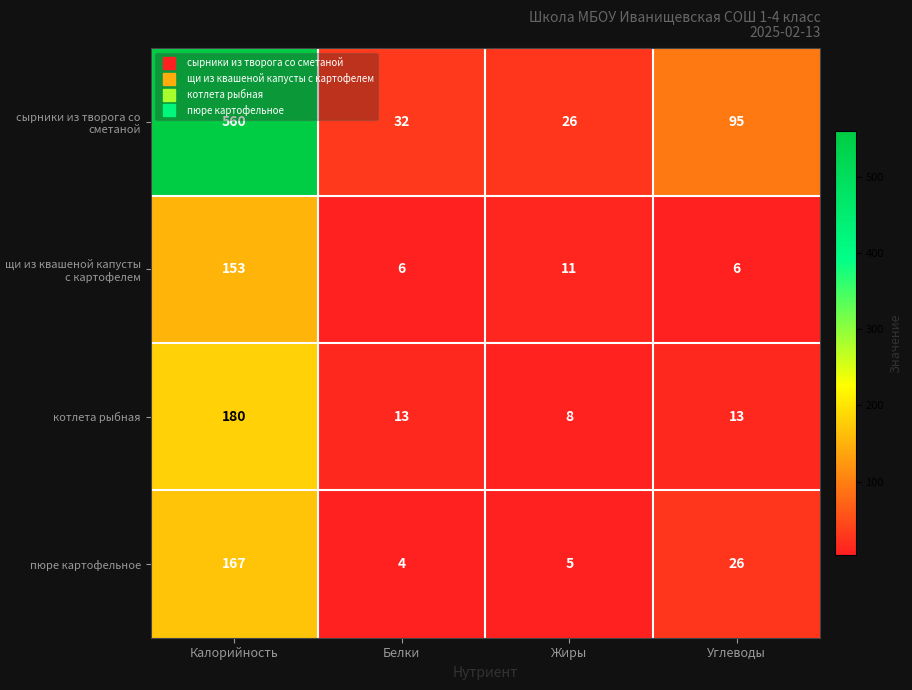

What is the total value across all series at Калорийность?

1060